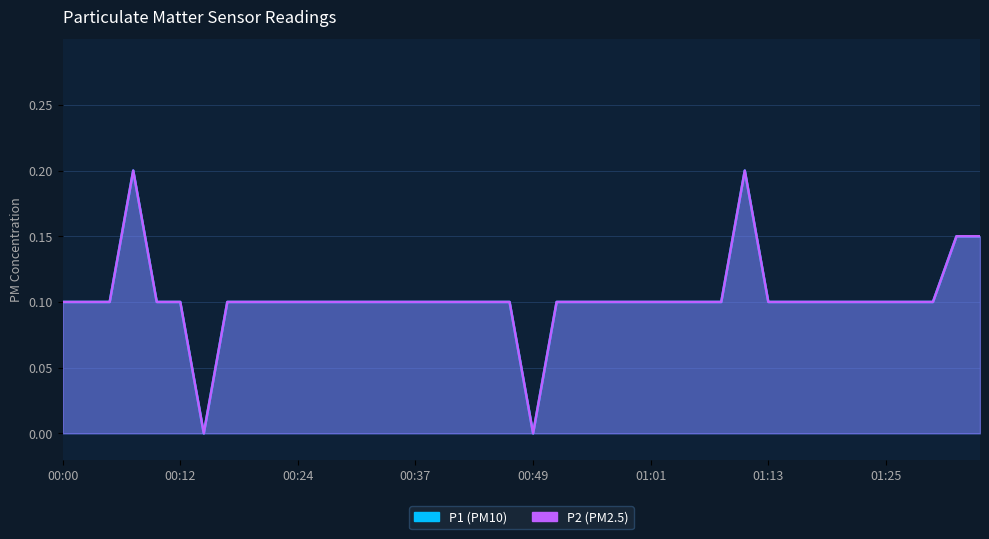

Which series has the largest range (max minus min)?

P1